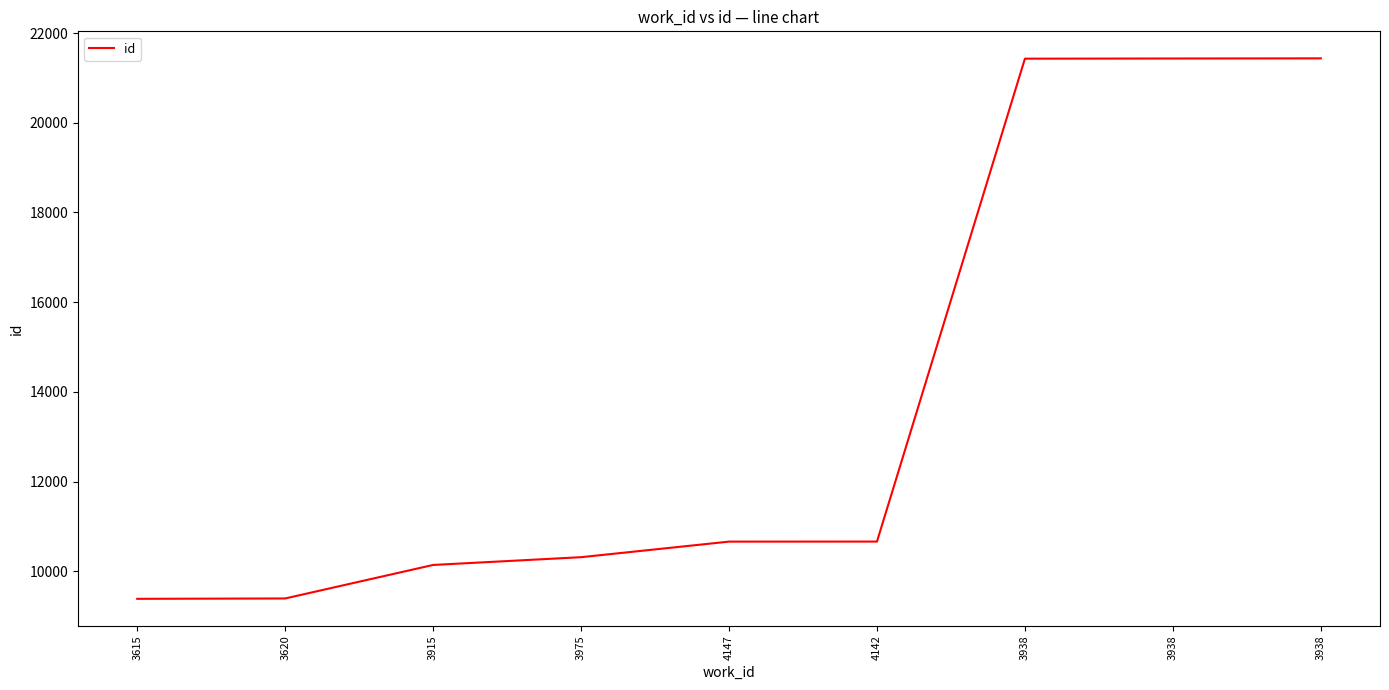

Does the chart have visible grid lines?

No